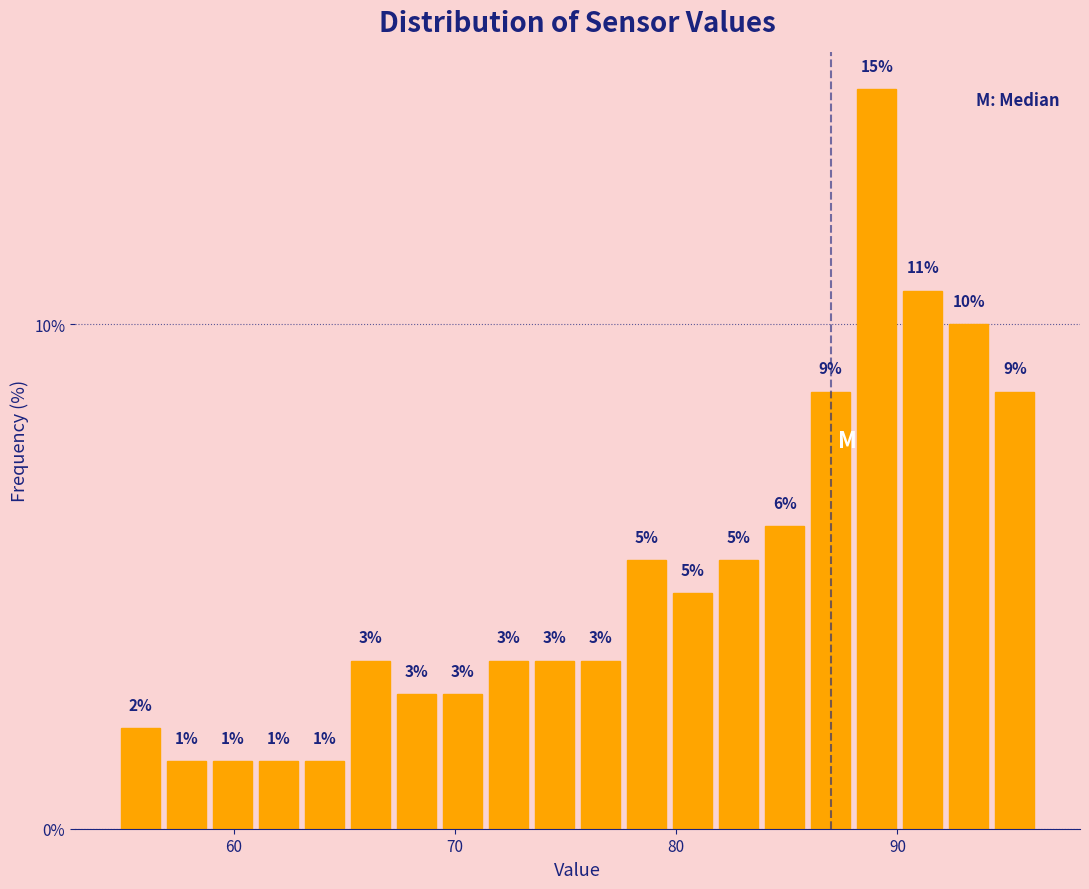

Around what value on the x-axis is the tallest bar? Give the approximate position of its centre, as read against the axis.

89